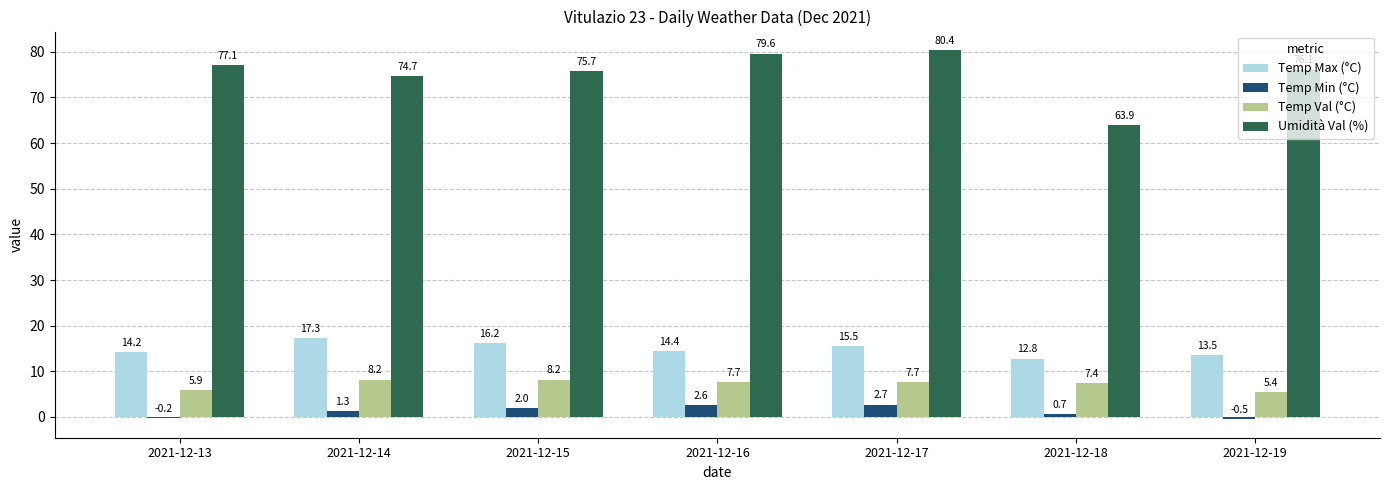

How many data points in Temp Min (°C) are above 1?

4